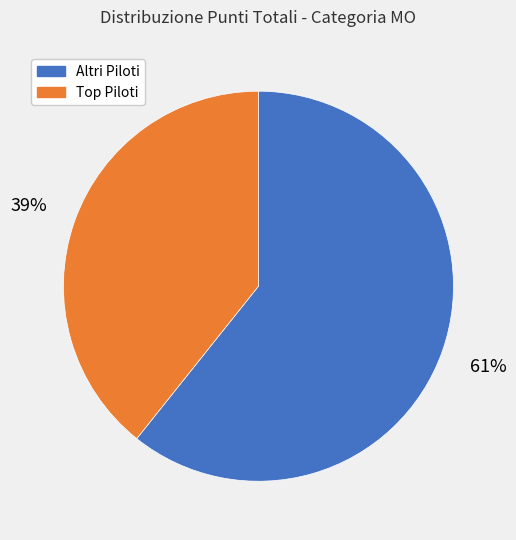

Is there any slice that represents more than half of the pie?

Yes